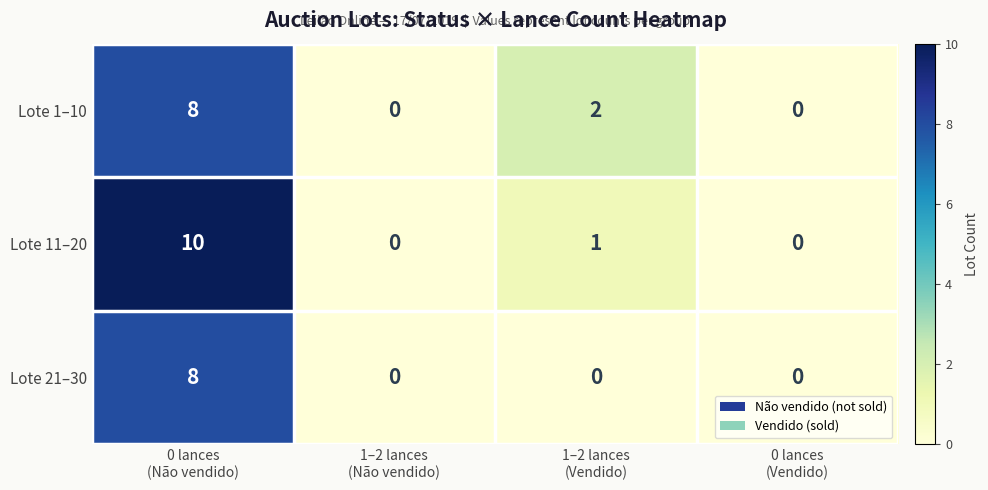

Reading right to left, list all the values displayed in this chart.

Lote 1–10: 0	2	0	8
Lote 11–20: 0	1	0	10
Lote 21–30: 0	0	0	8